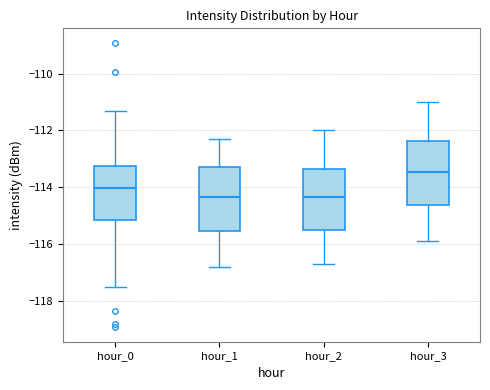

Which box's median line is the highest?

hour_3